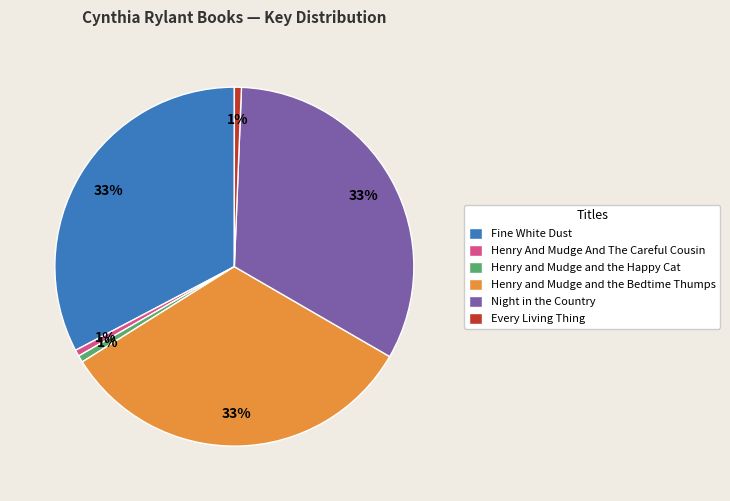

Is it true that Every Living Thing is 1% of the pie?

True